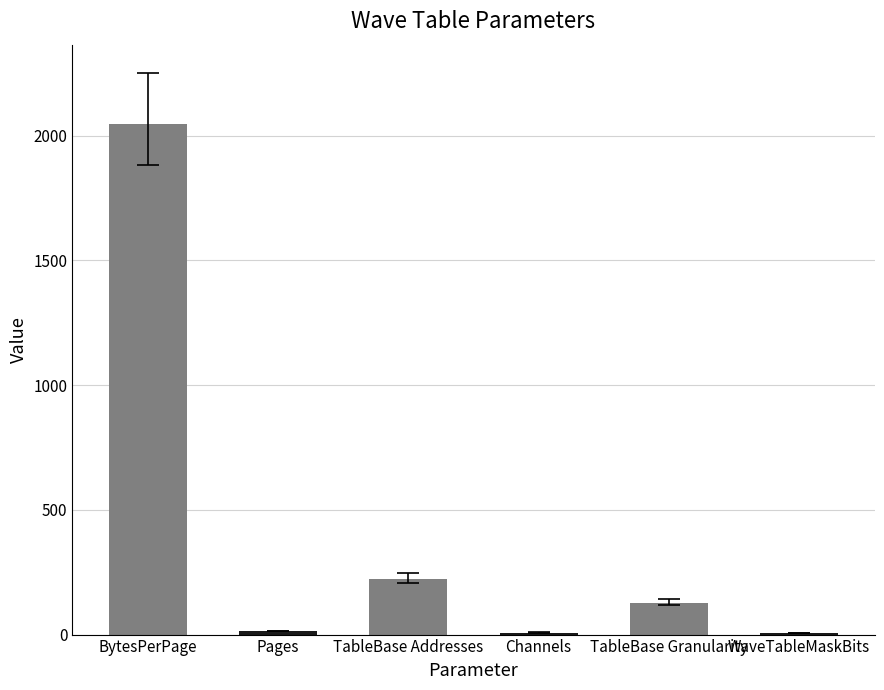

What is the change in value from BytesPerPage to WaveTableMaskBits?

-2041